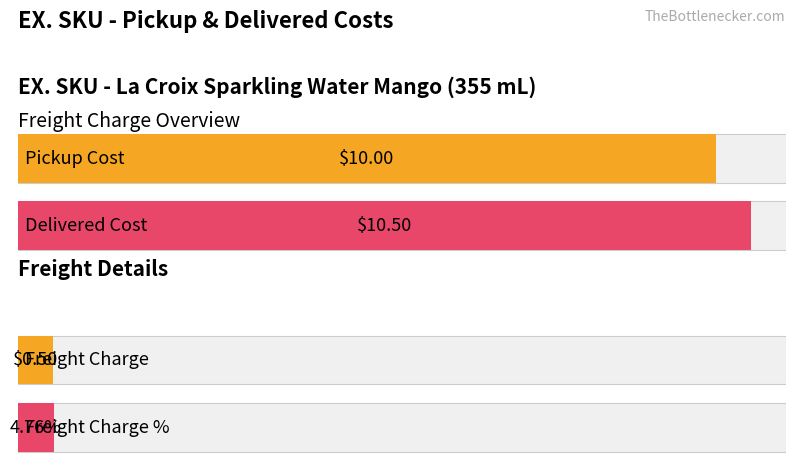

How many distinct data groups are displayed?

4